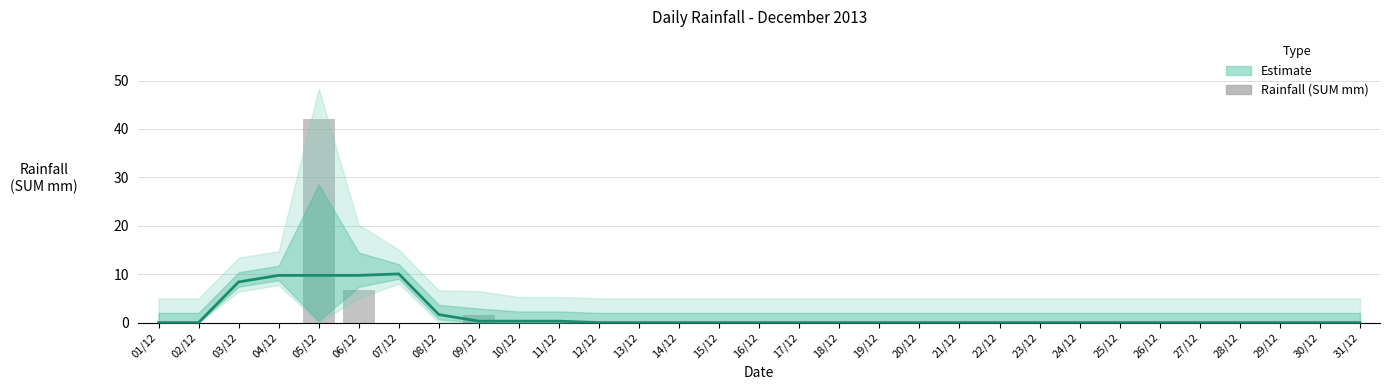

What is the greatest value displayed?

42.0